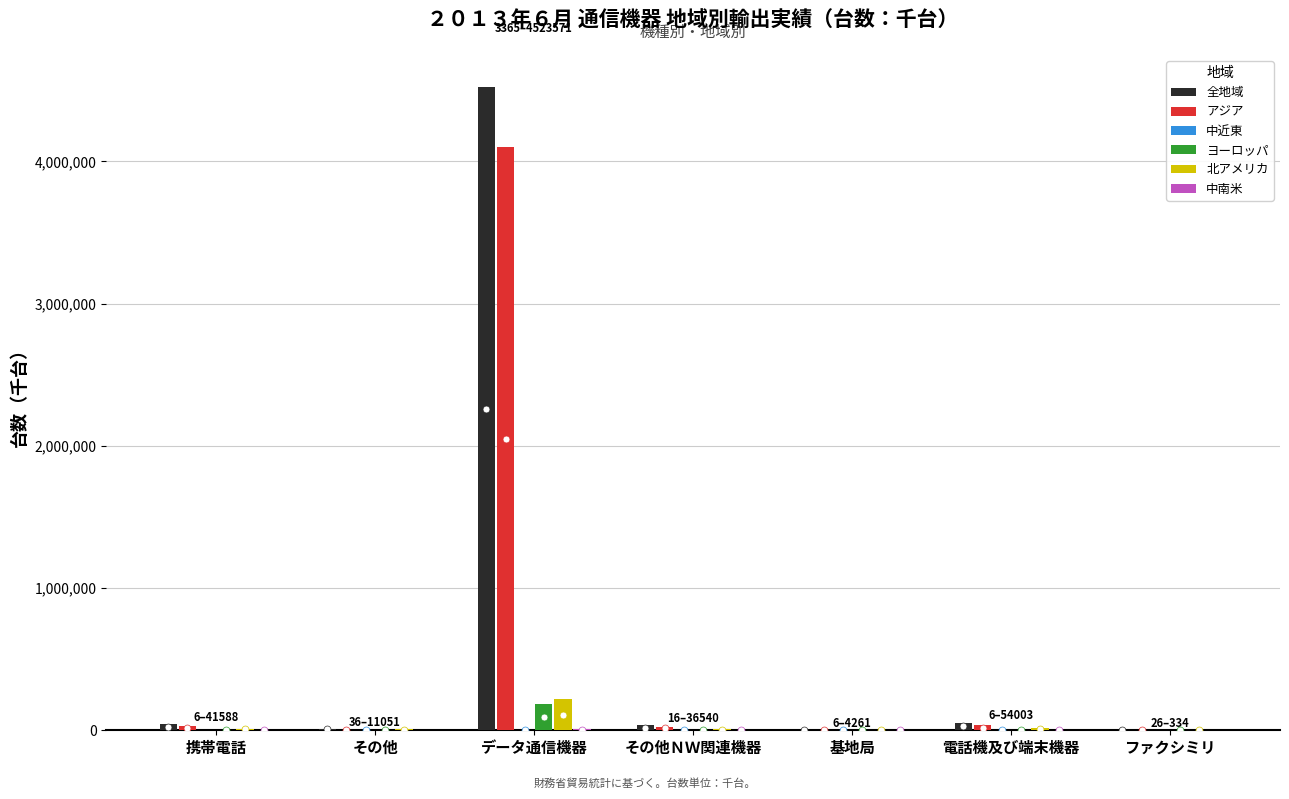

Between データ通信機器 and 基地局, which series saw the biggest shift?

全地域